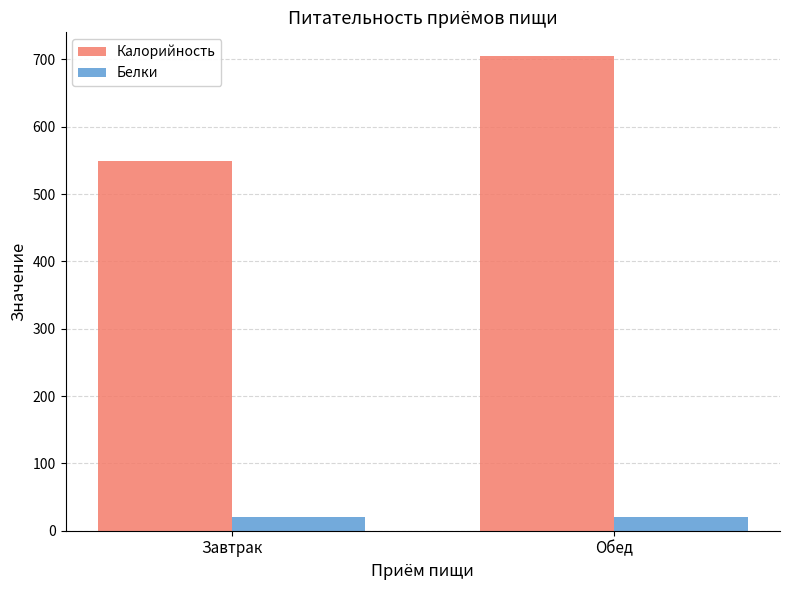

What is the spread (max minus min) of values at Обед?

683.9